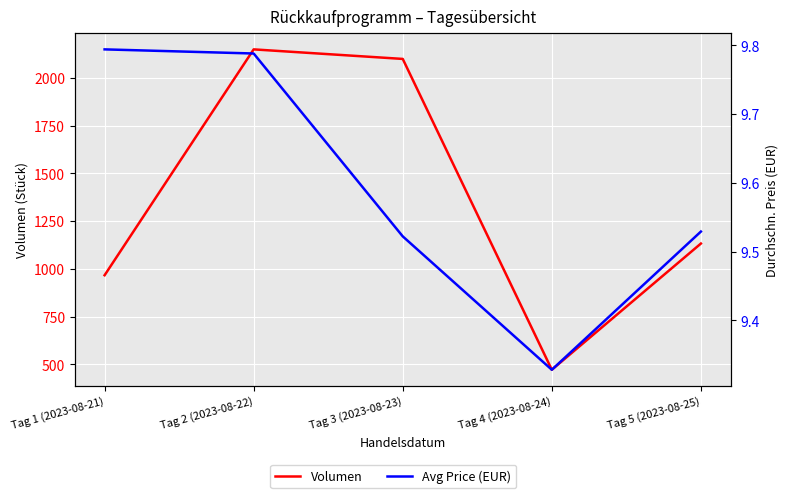

How many lines are shown in the chart?

2